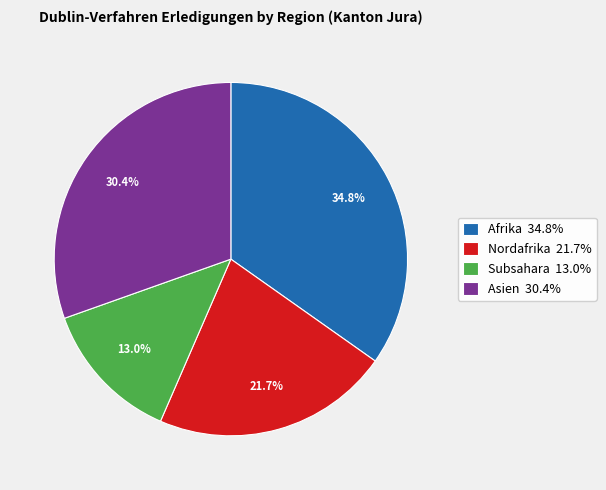

Is Afrika 34.8% the majority of the pie?

No